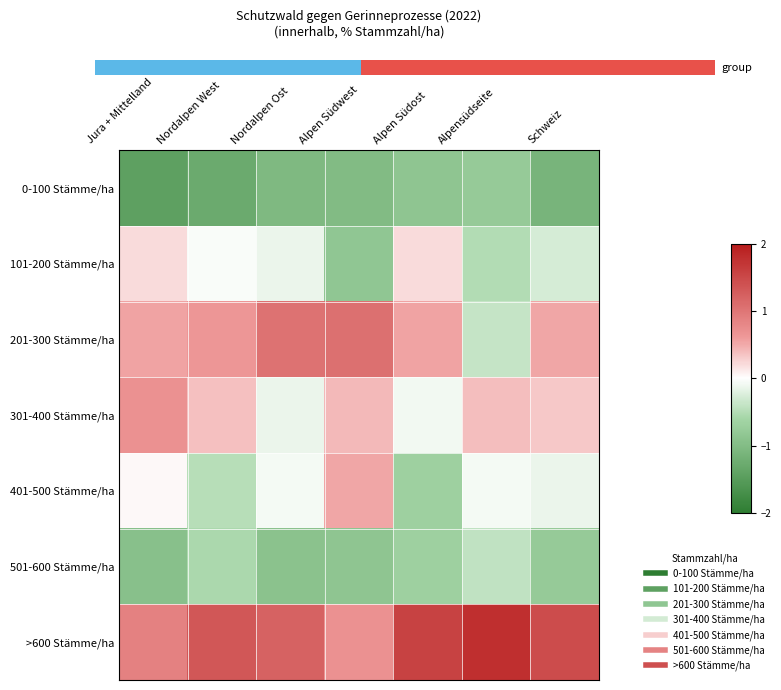

Reading right to left, transcribe all the data shown in this chart.

0-100 Stämme/ha: Schweiz=-1.4	Alpensüdseite=-1.0	Alpen Südost=-1.1	Alpen Südwest=-1.3	Nordalpen Ost=-1.3	Nordalpen West=-1.6	Jura + Mittelland=-1.8
101-200 Stämme/ha: Schweiz=-0.3	Alpensüdseite=-0.6	Alpen Südost=0.3	Alpen Südwest=-1.0	Nordalpen Ost=-0.2	Nordalpen West=-0.0	Jura + Mittelland=0.3
201-300 Stämme/ha: Schweiz=0.6	Alpensüdseite=-0.5	Alpen Südost=0.7	Alpen Südwest=1.3	Nordalpen Ost=1.3	Nordalpen West=0.8	Jura + Mittelland=0.7
301-400 Stämme/ha: Schweiz=0.4	Alpensüdseite=0.5	Alpen Südost=-0.1	Alpen Südwest=0.5	Nordalpen Ost=-0.2	Nordalpen West=0.5	Jura + Mittelland=0.9
401-500 Stämme/ha: Schweiz=-0.2	Alpensüdseite=-0.1	Alpen Südost=-0.9	Alpen Südwest=0.7	Nordalpen Ost=-0.1	Nordalpen West=-0.6	Jura + Mittelland=0.1
501-600 Stämme/ha: Schweiz=-1.0	Alpensüdseite=-0.5	Alpen Südost=-0.9	Alpen Südwest=-1.1	Nordalpen Ost=-1.1	Nordalpen West=-0.7	Jura + Mittelland=-1.2
>600 Stämme/ha: Schweiz=1.8	Alpensüdseite=2.2	Alpen Südost=2.0	Alpen Südwest=0.9	Nordalpen Ost=1.5	Nordalpen West=1.7	Jura + Mittelland=1.1